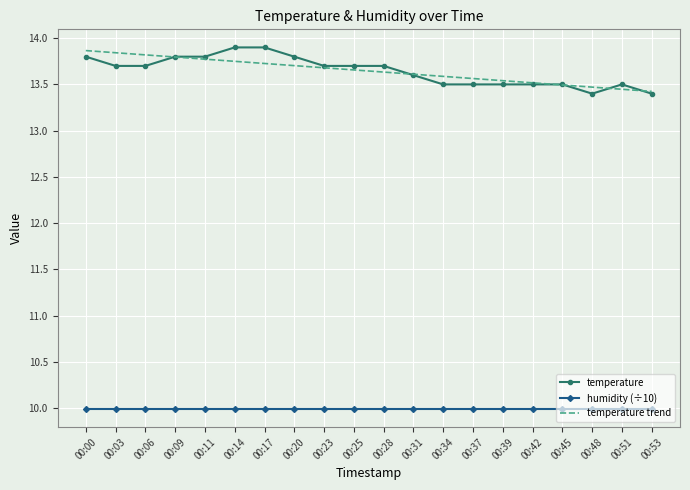

True or false: temperature trend and humidity (÷10) cross at least once.

False